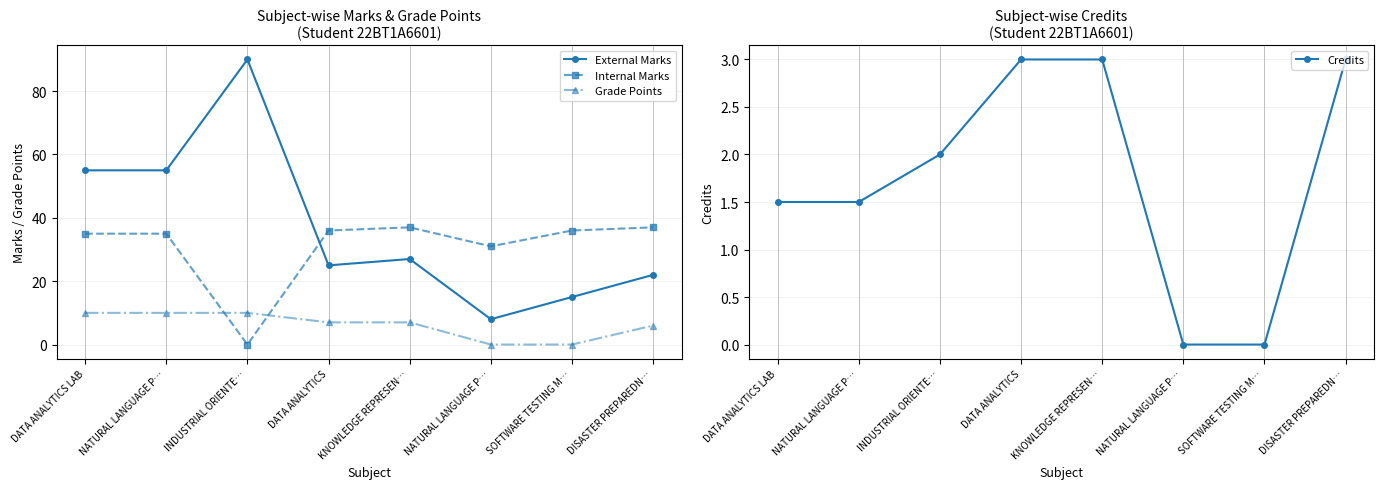

True or false: Grade Points and External Marks intersect in this chart.

False